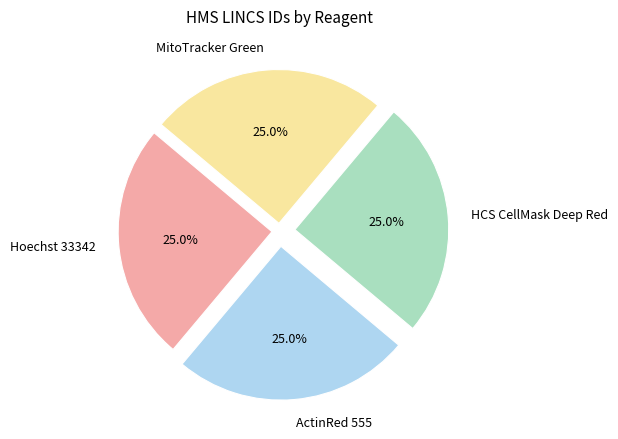

Approximately how many times larger is the value at HCS CellMask Deep Red compared to ActinRed 555?

1.0